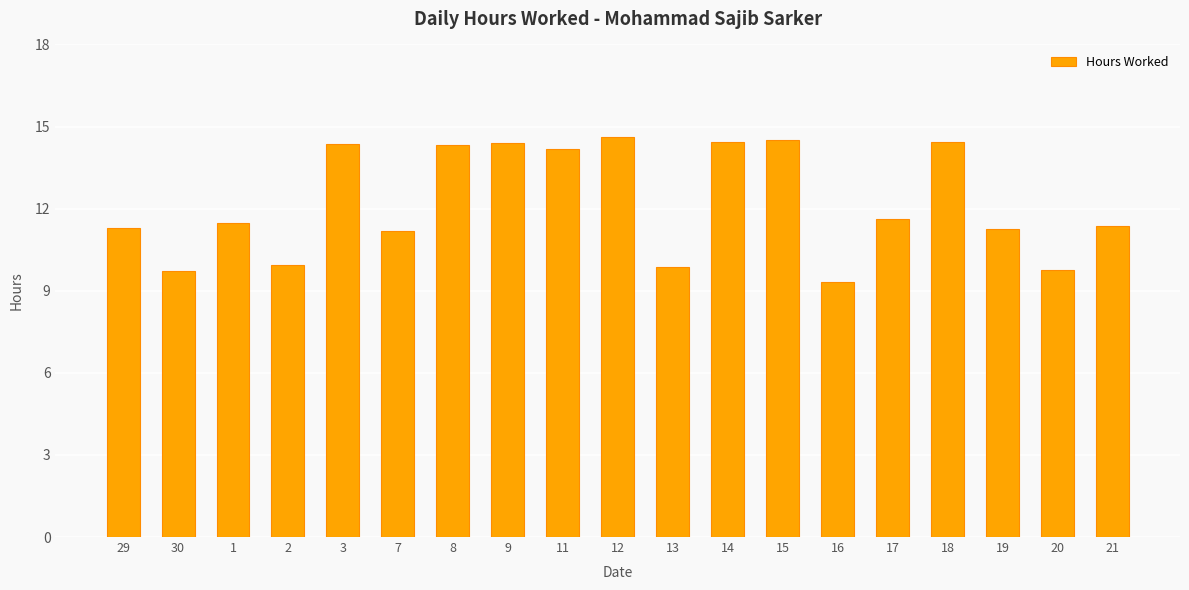

What is the label of the 18th bar from the right?

30